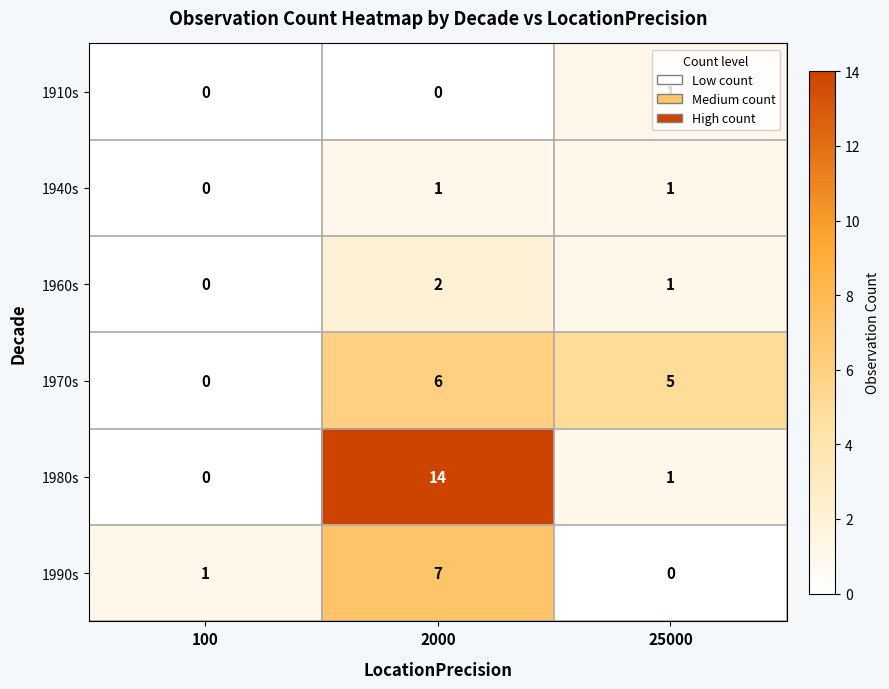

How many distinct data groups are displayed?

6